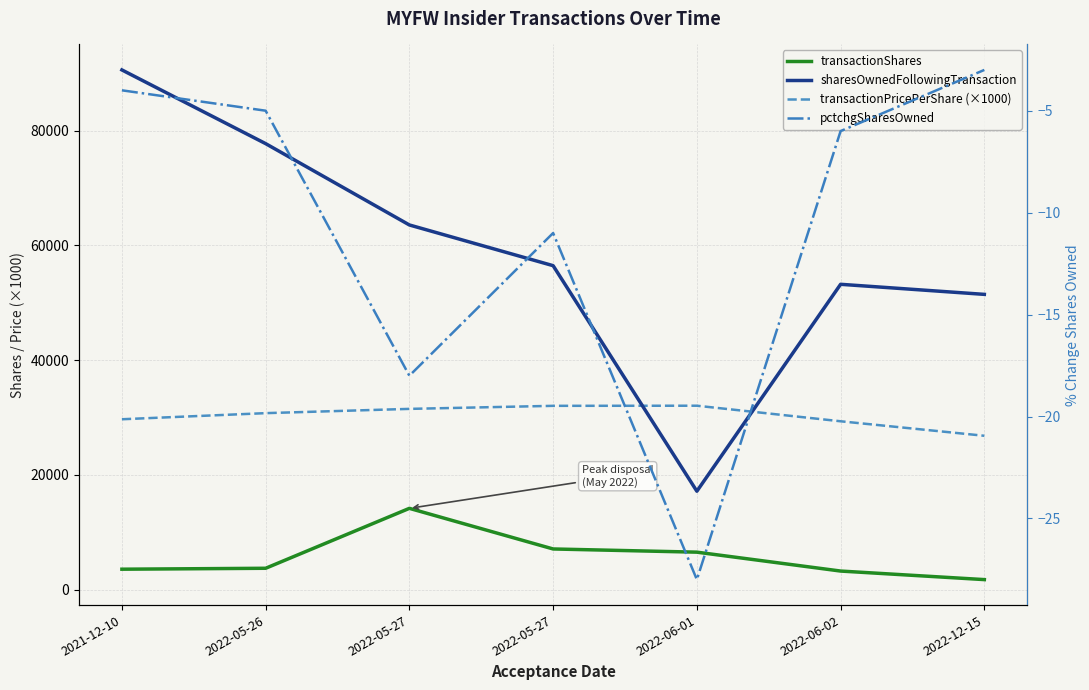

What is the difference between the maximum and minimum values in the sharesOwnedFollowingTransaction series?

73419.0